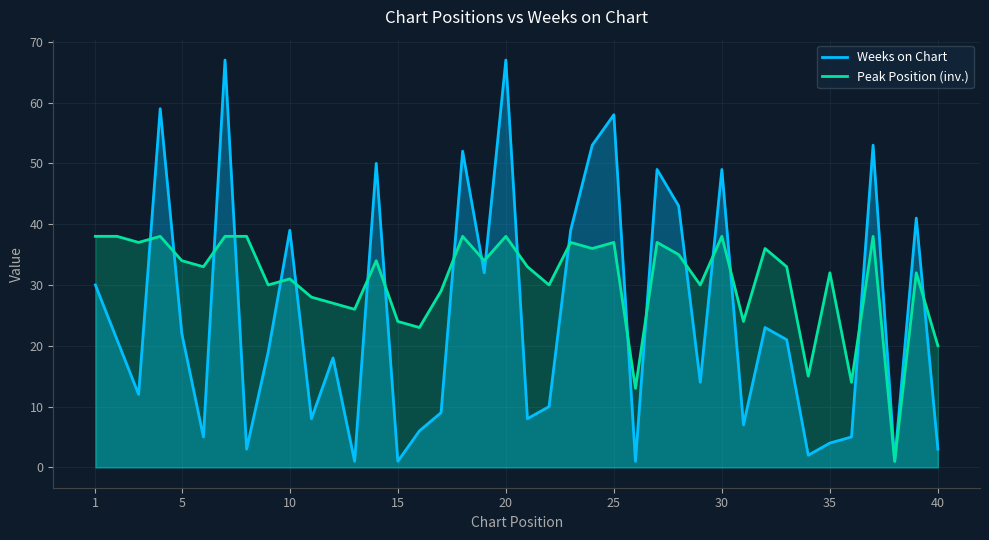

Which series has the widest spread of values?

Weeks on Chart